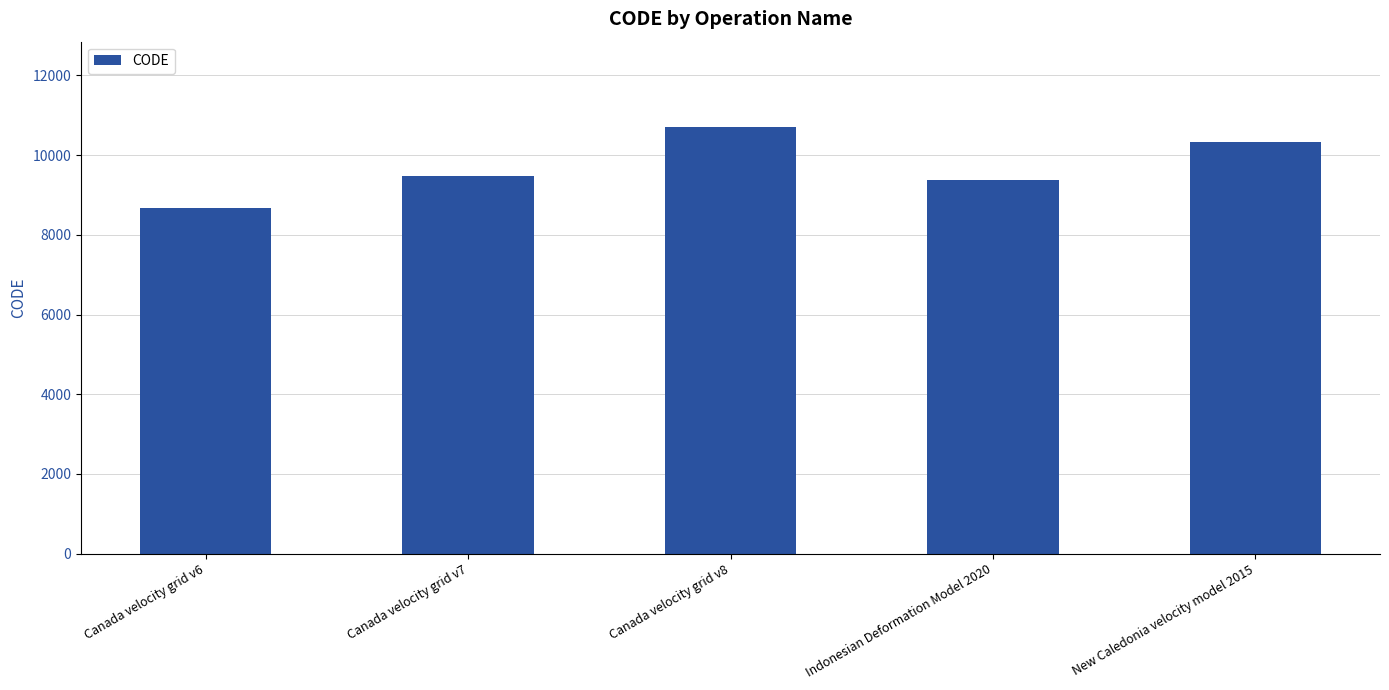

What is the sum of the values at New Caledonia velocity model 2015 and Indonesian Deformation Model 2020?

19698